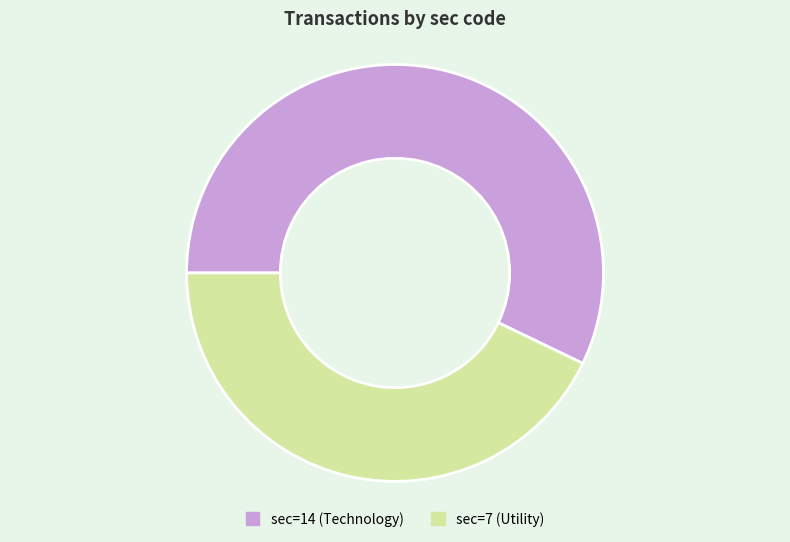

The sec=14 (Technology) slice represents 66% of the pie. True or false?

False